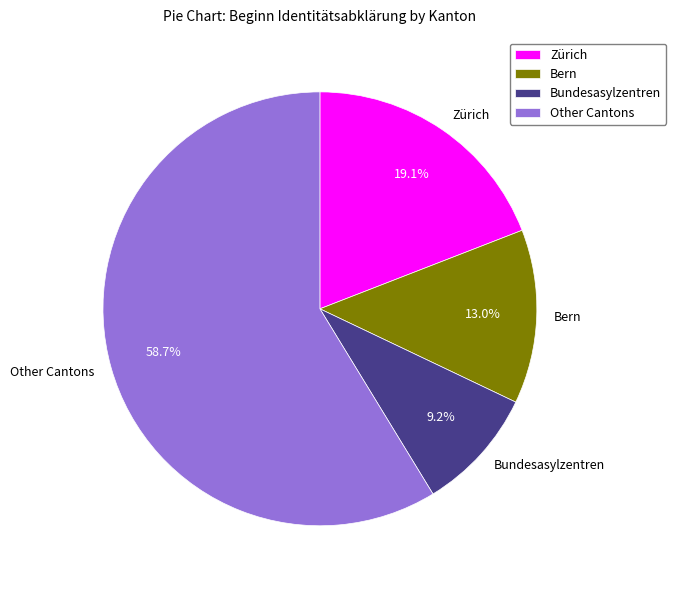

Rank the categories by value from highest to lowest.

Other Cantons, Zürich, Bern, Bundesasylzentren